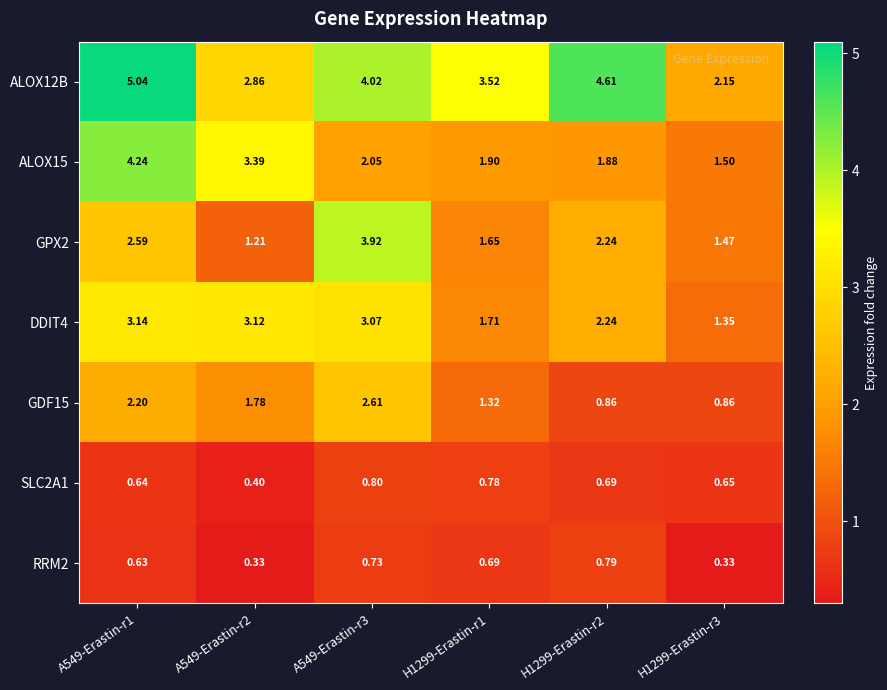

How many categories are shown in the chart?

6